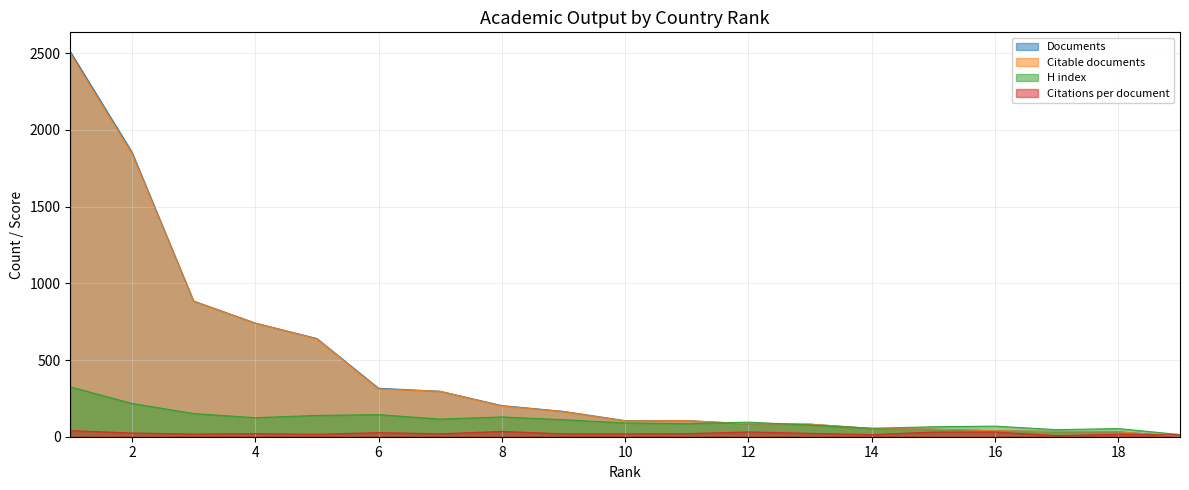

Is the value of Documents at 15 greater than the value of H index at 13?

No